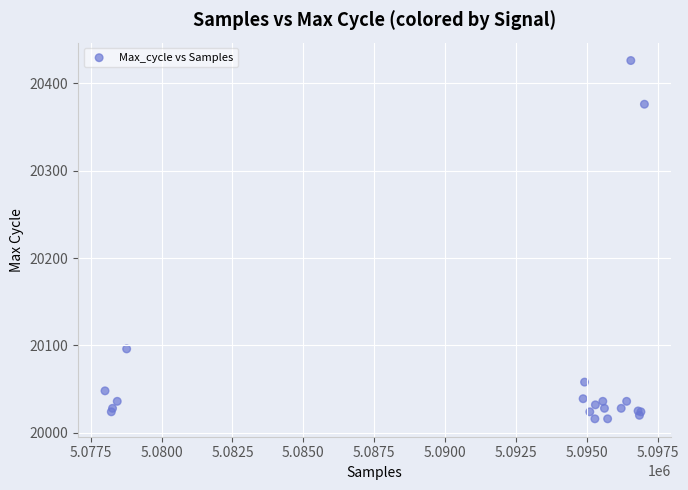

What Y value in the scatter plot is closest to 20221?

20096